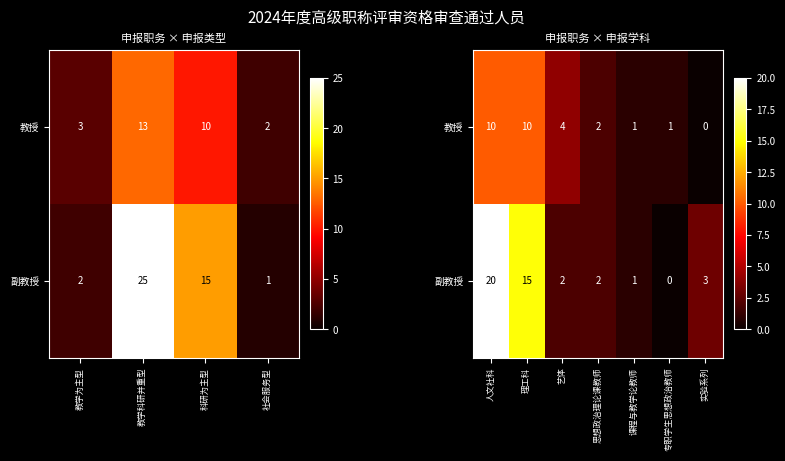

Is the value of 教授 at 理工科 greater than the value of 副教授 at 课程与教学论教师?

Yes